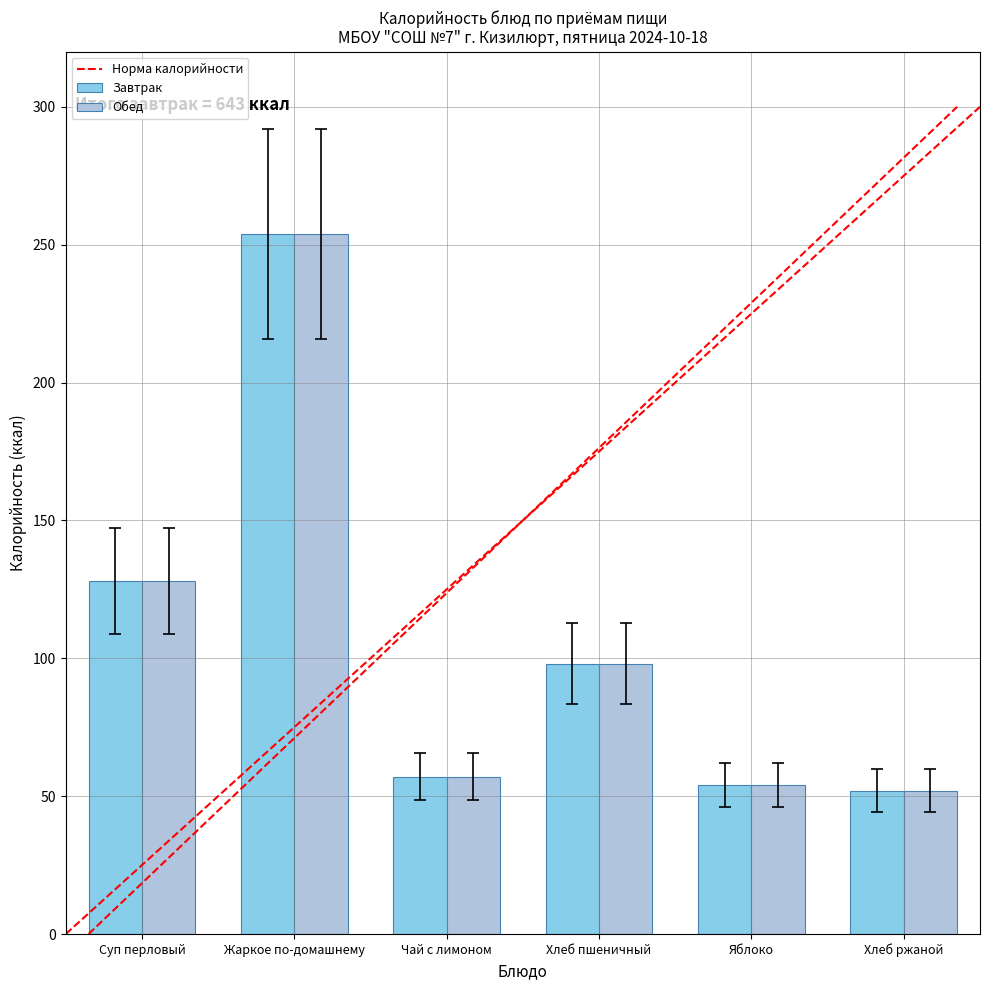

What is the difference between the maximum and second lowest values in the Обед series?

200